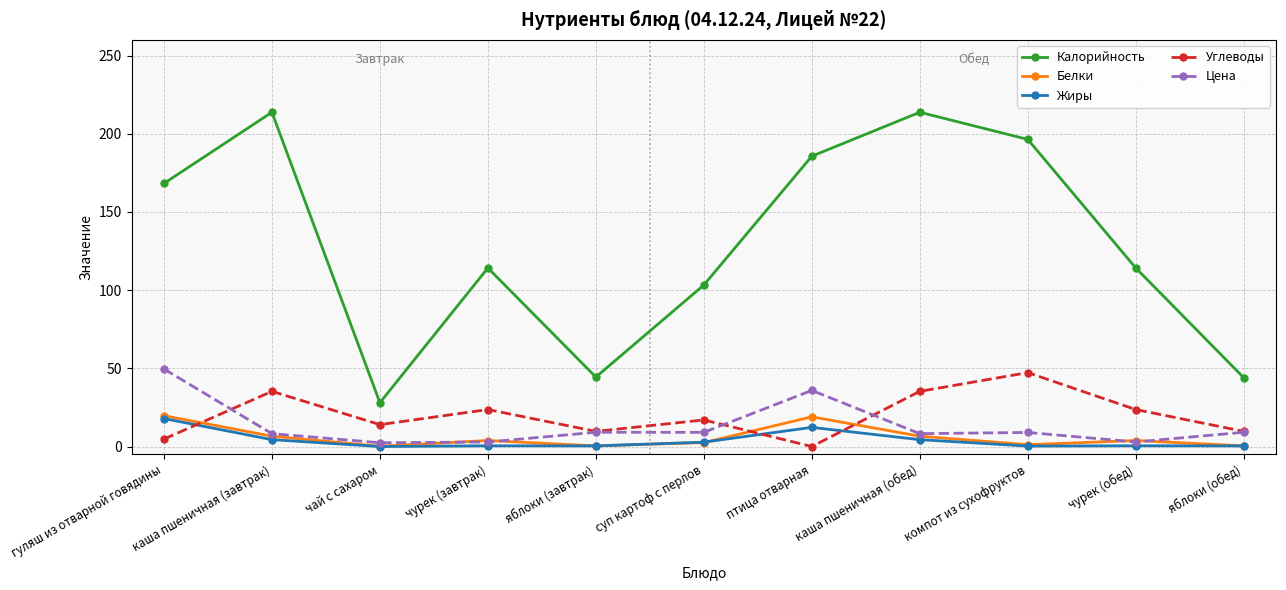

Which series has the widest spread of values?

Калорийность